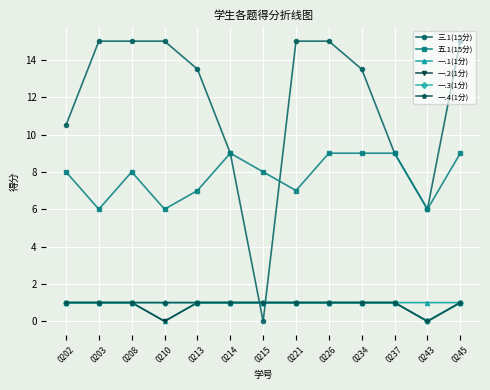

How many series are shown in this chart?

6